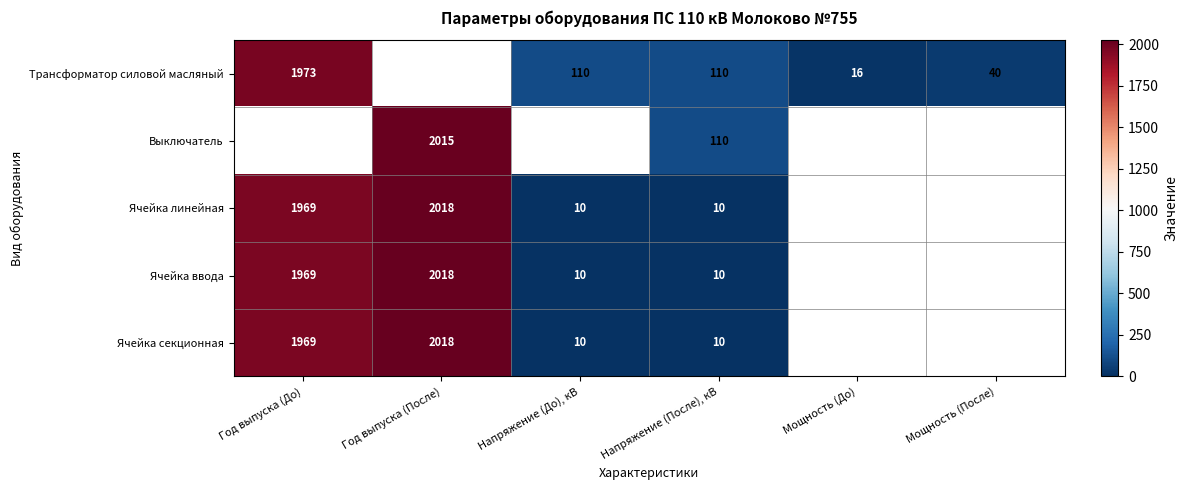

Is the value of Ячейка линейная at Год выпуска (После) greater than the value of Трансформатор силовой масляный at Год выпуска (До)?

Yes